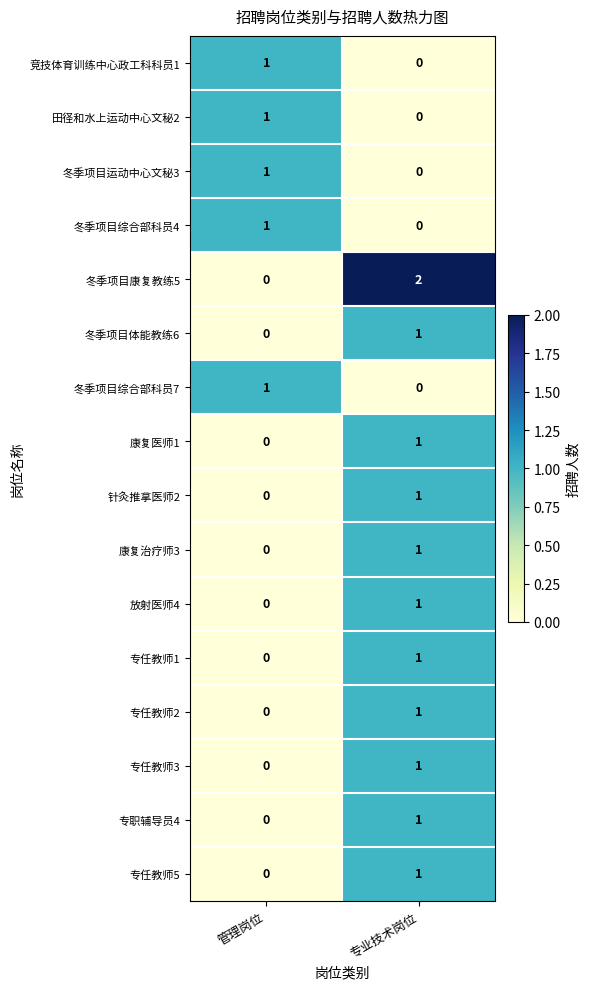

Rank the categories by 冬季项目运动中心文秘3 value from lowest to highest.

专业技术岗位, 管理岗位